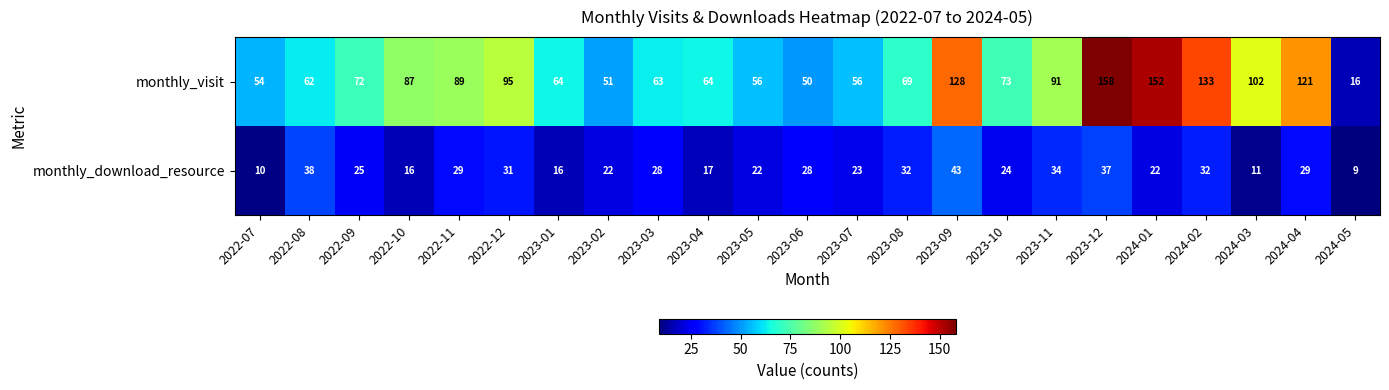

Is it true that monthly_visit equals 133 at 2024-02?

True